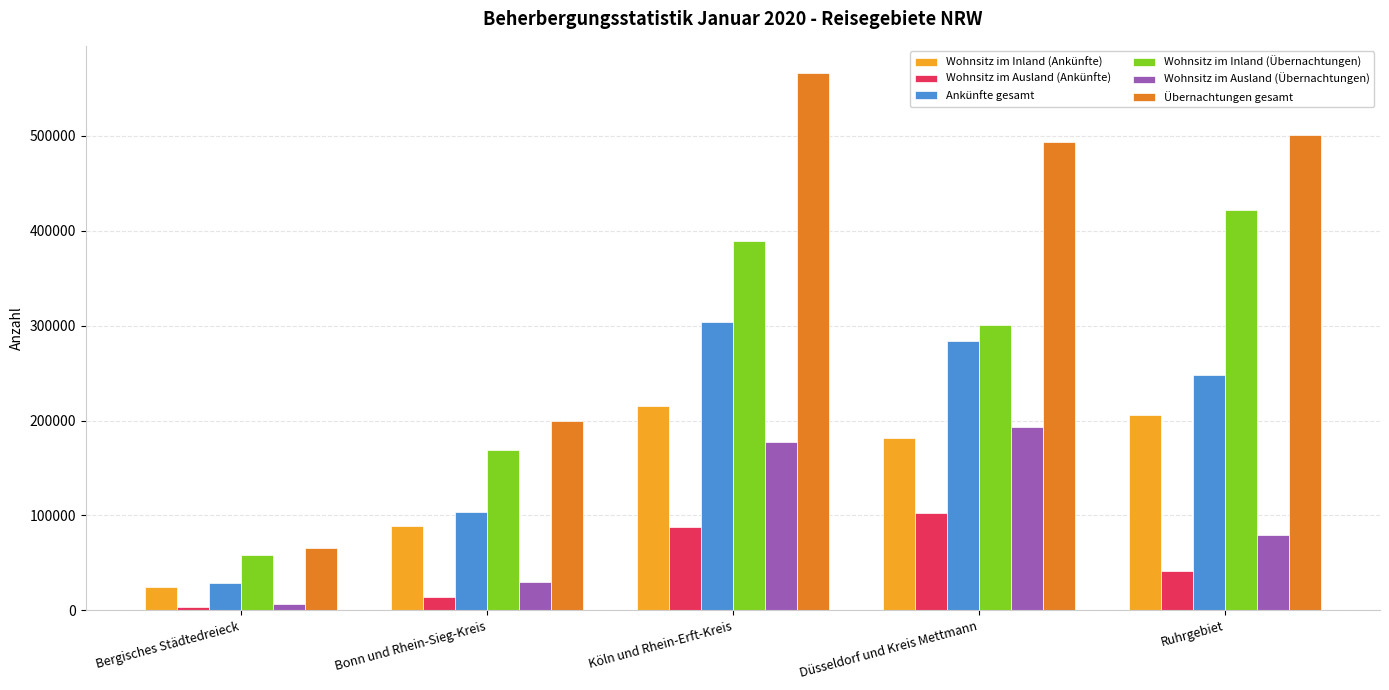

What is the spread (max minus min) of values at Bonn und Rhein-Sieg-Kreis?

185262